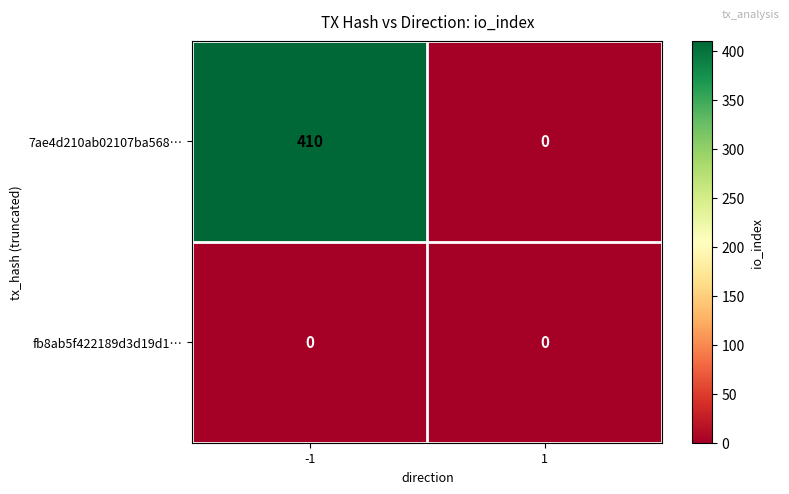

At -1, list the series in order from largest to smallest.

7ae4d210ab02107ba568…, fb8ab5f422189d3d19d1…